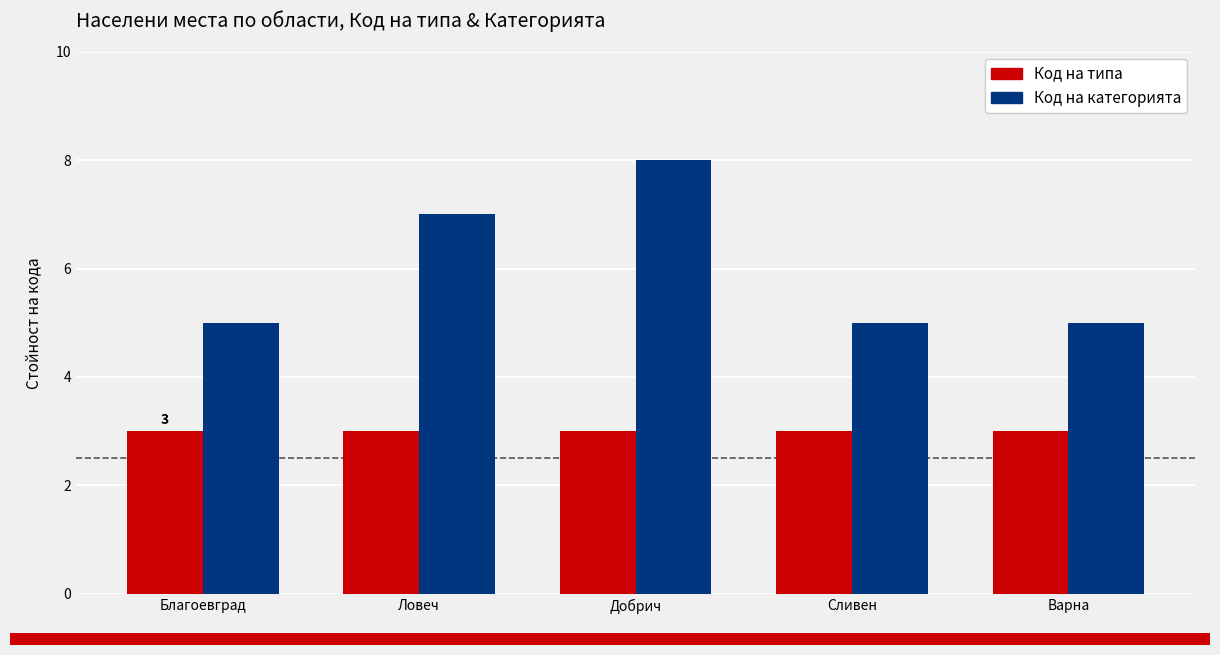

How many groups of bars are there?

5